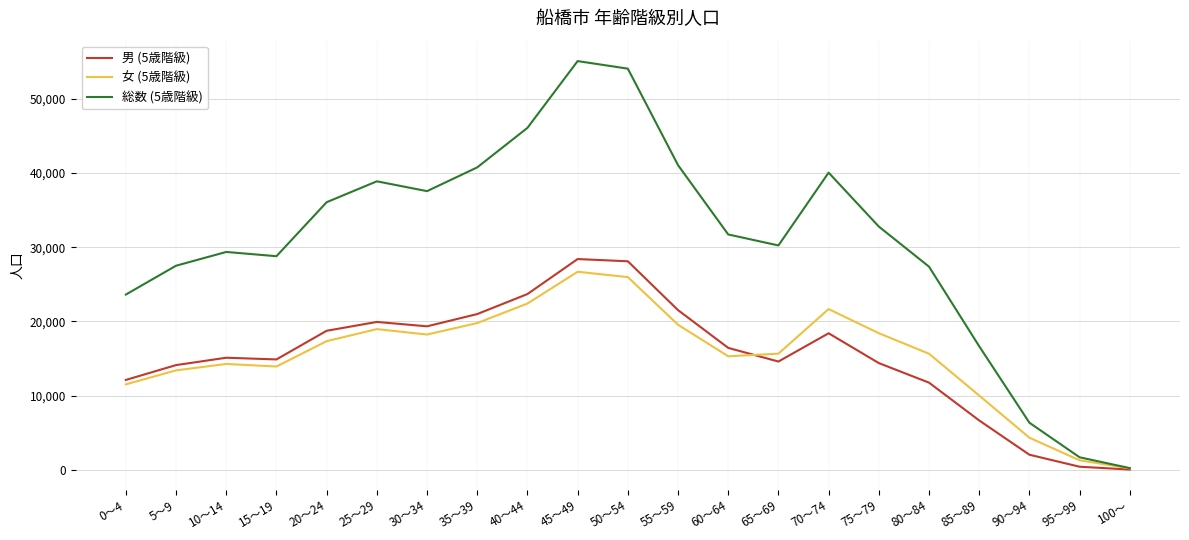

Which series changed the most between 55～59 and 65～69?

総数 (5歳階級)